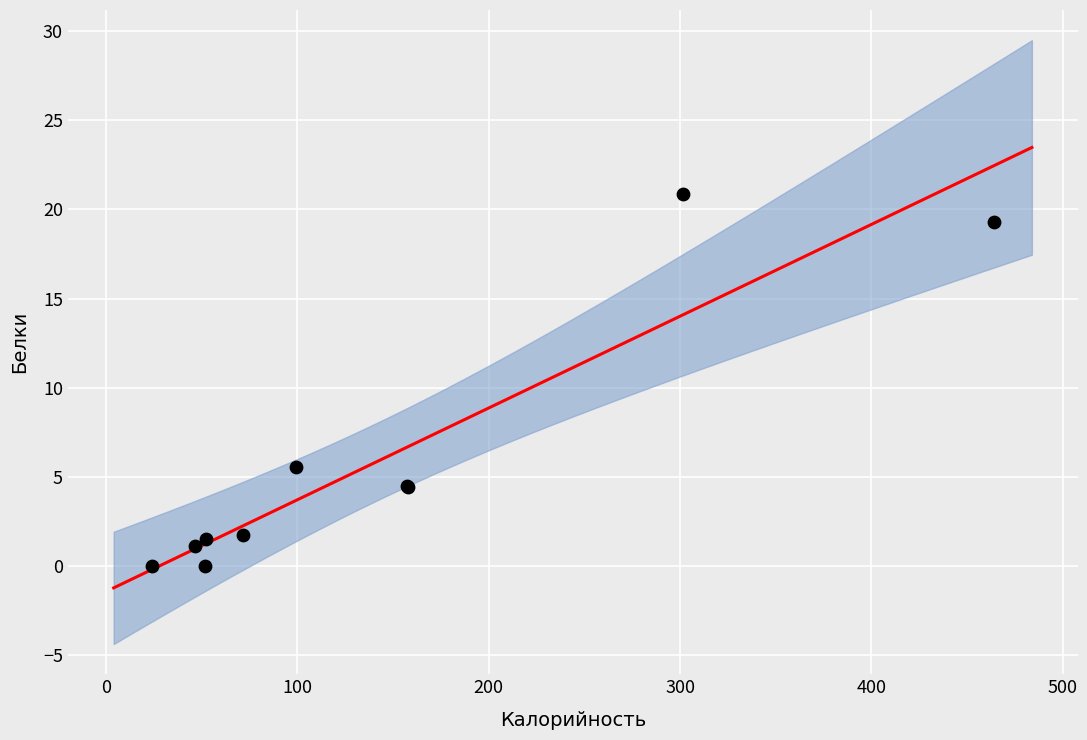

What Y value in the scatter plot is closest to 10?

5.6